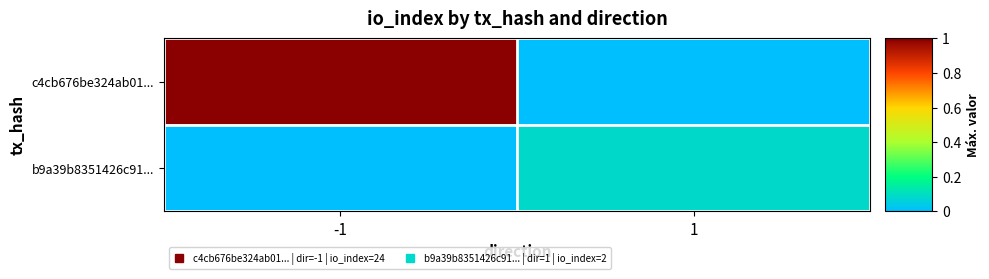

At which category does the chart reach its peak across all series?

-1